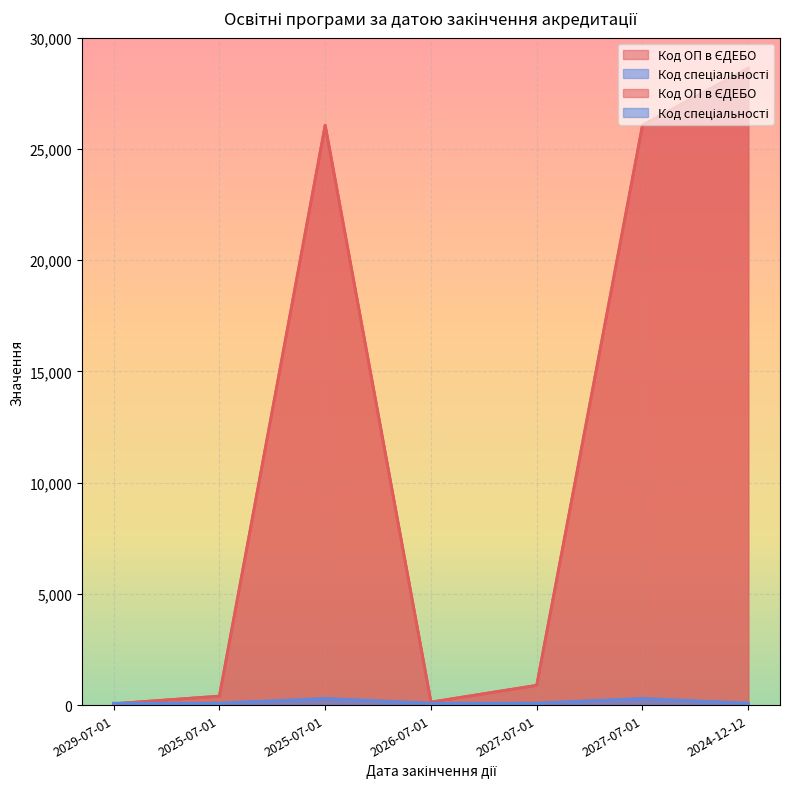

What is the difference between the Код спеціальності values at 2025-07-01 and 2027-07-01?

211